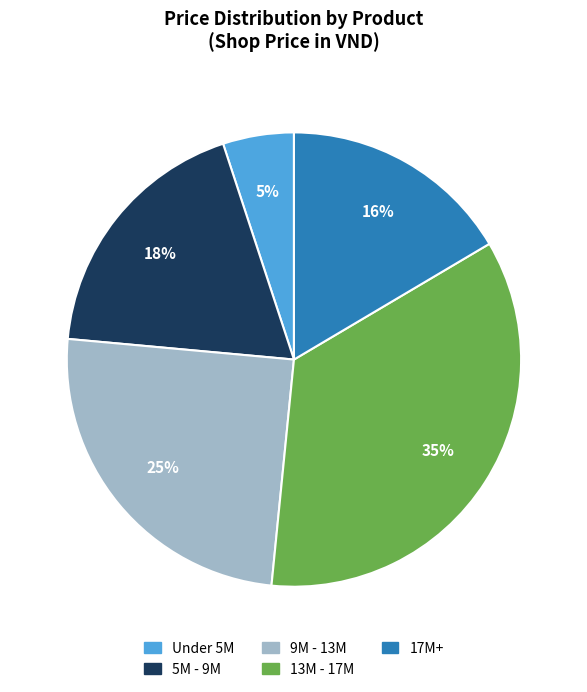

Is there any slice that represents more than half of the pie?

No